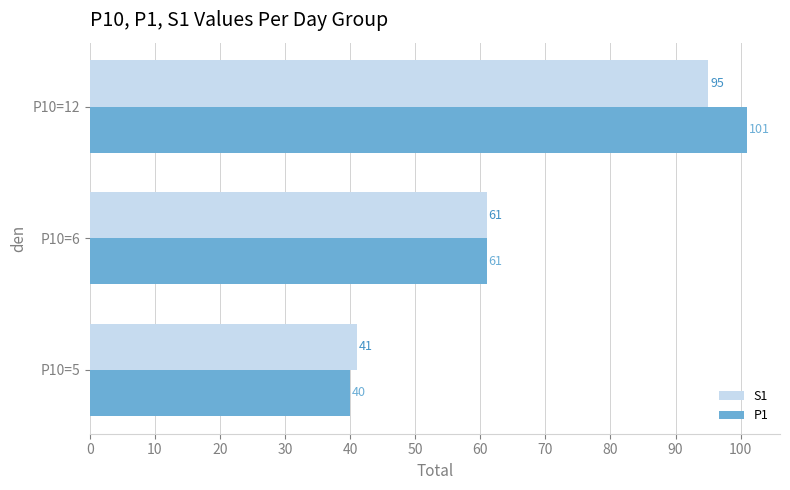

Rank the categories by S1 value from lowest to highest.

P10=5, P10=6, P10=12